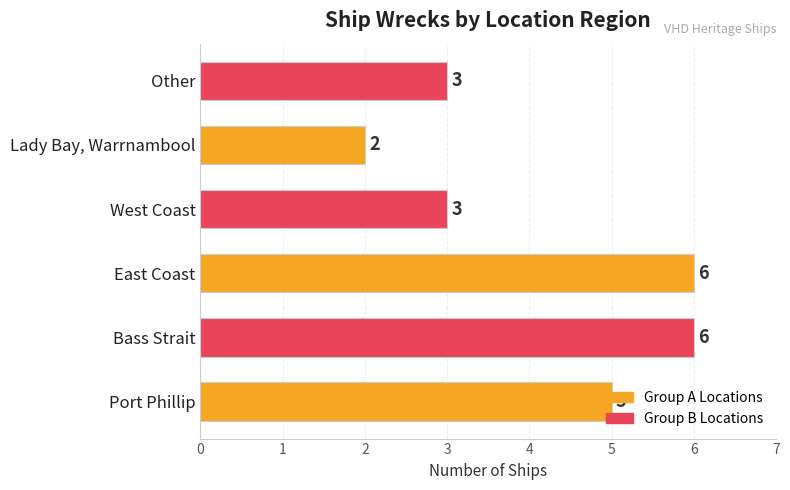

What is the difference between the values at Lady Bay, Warrnambool and Bass Strait?

4